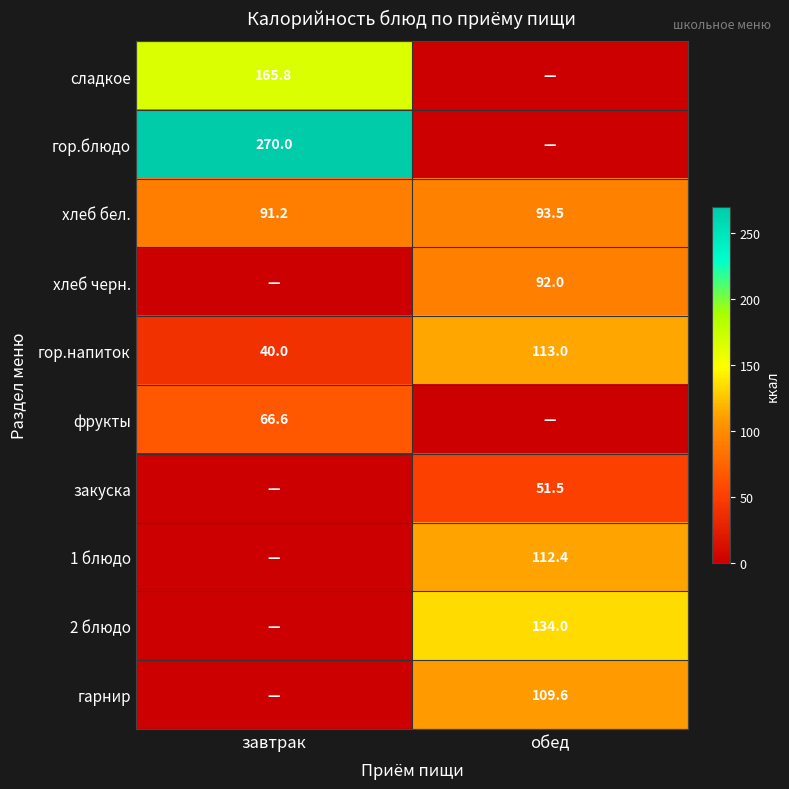

Is the value of гарнир at обед greater than the value of фрукты at завтрак?

Yes